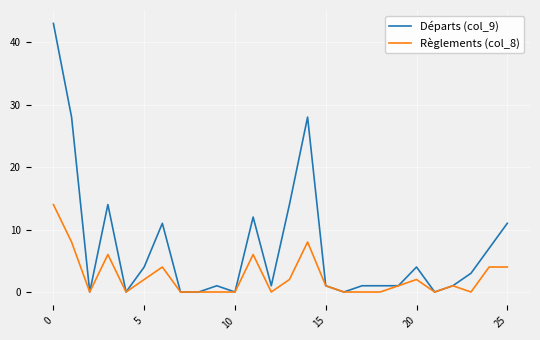

List the series in order of their peak value, lowest first.

Règlements (col_8), Départs (col_9)